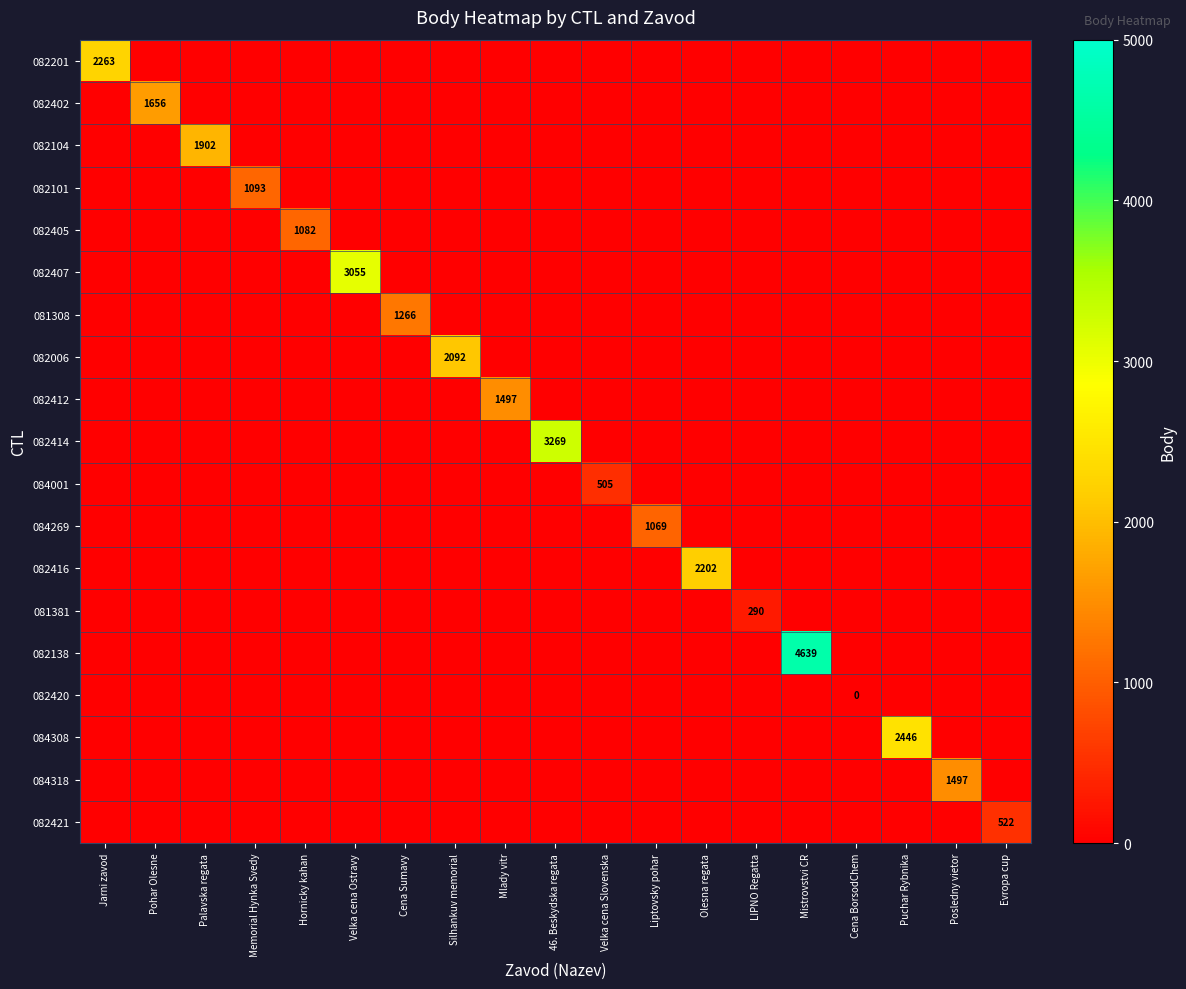

Is it true that 082414 equals 3269 at 46. Beskydska regata?

True